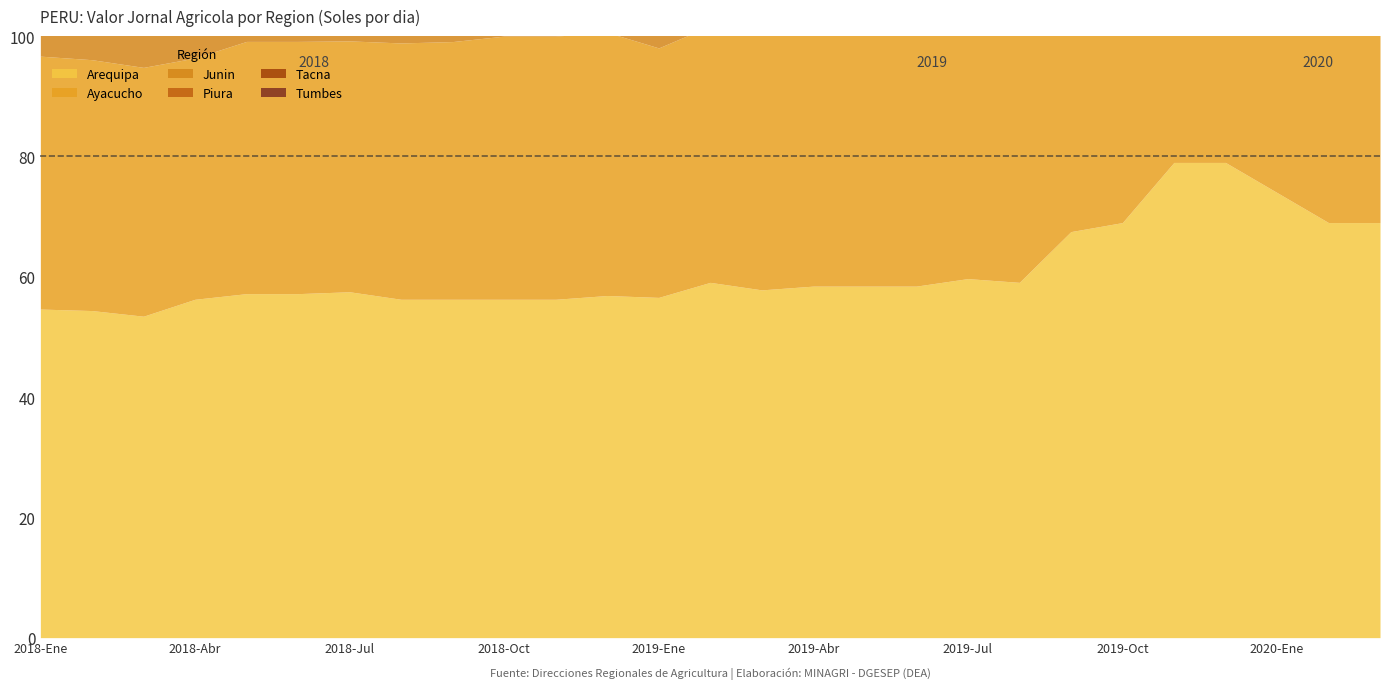

Between 2019-Ene and 2018-Ago, which is larger?

2019-Ene